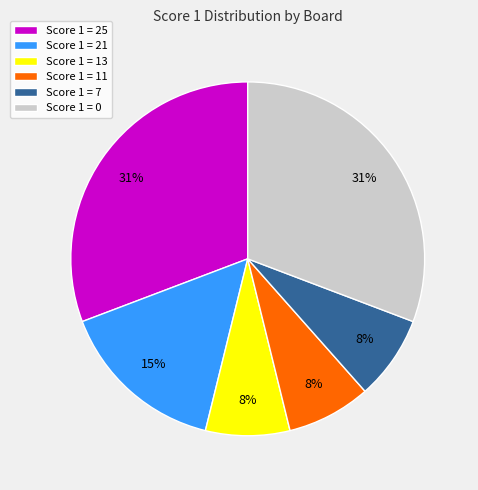

Is there a majority slice in this chart?

No